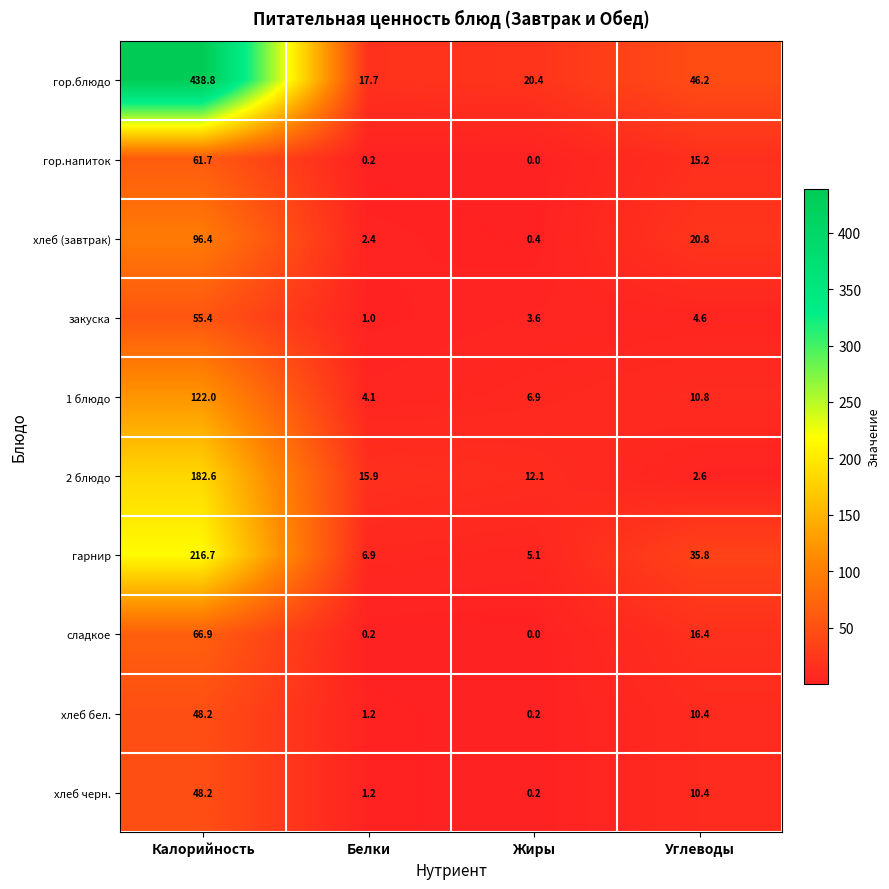

List the labels in order of хлеб бел. value, largest first.

Калорийность, Углеводы, Белки, Жиры